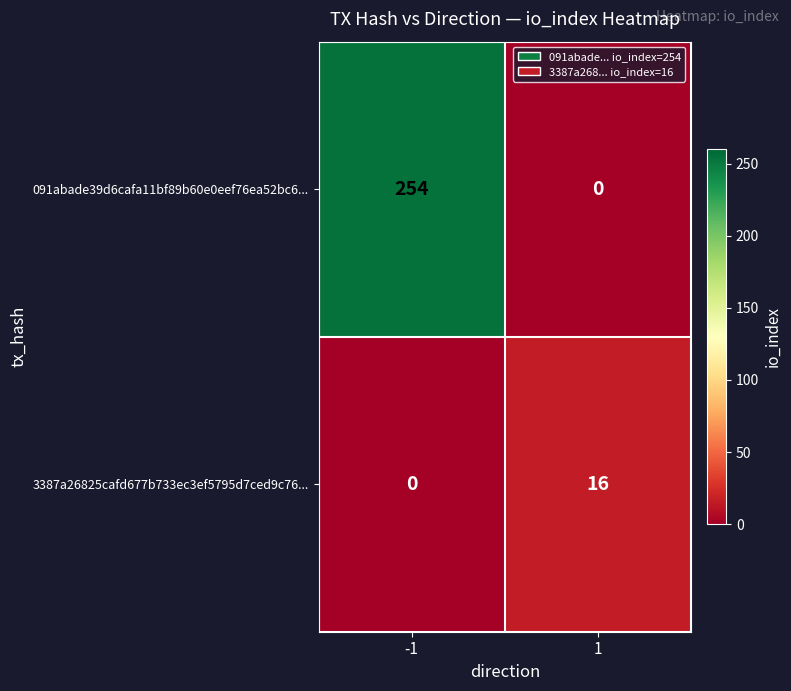

Count the number of categories in the chart.

2